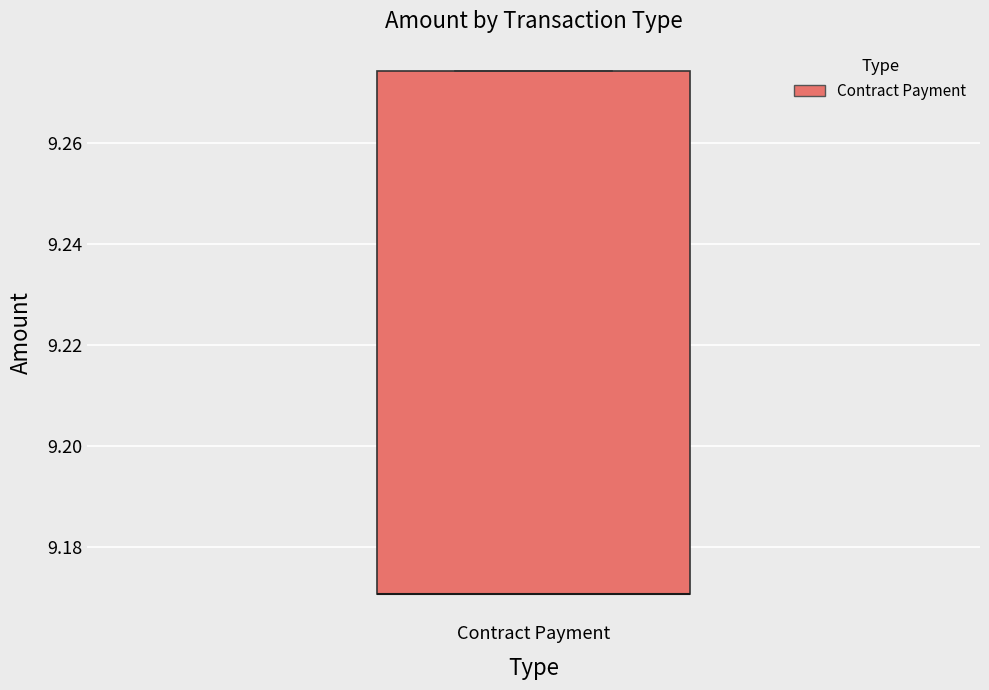

Transcribe this box plot: give where the median line is, the range the box spans, and where the two whiskers end, as read against the y-axis. The values are not printed on the chart, so give them approximately, as read against the axis.

median 9.170 (drawn on the box's lower edge), box 9.170 to 9.274, whiskers 9.170 to 9.274